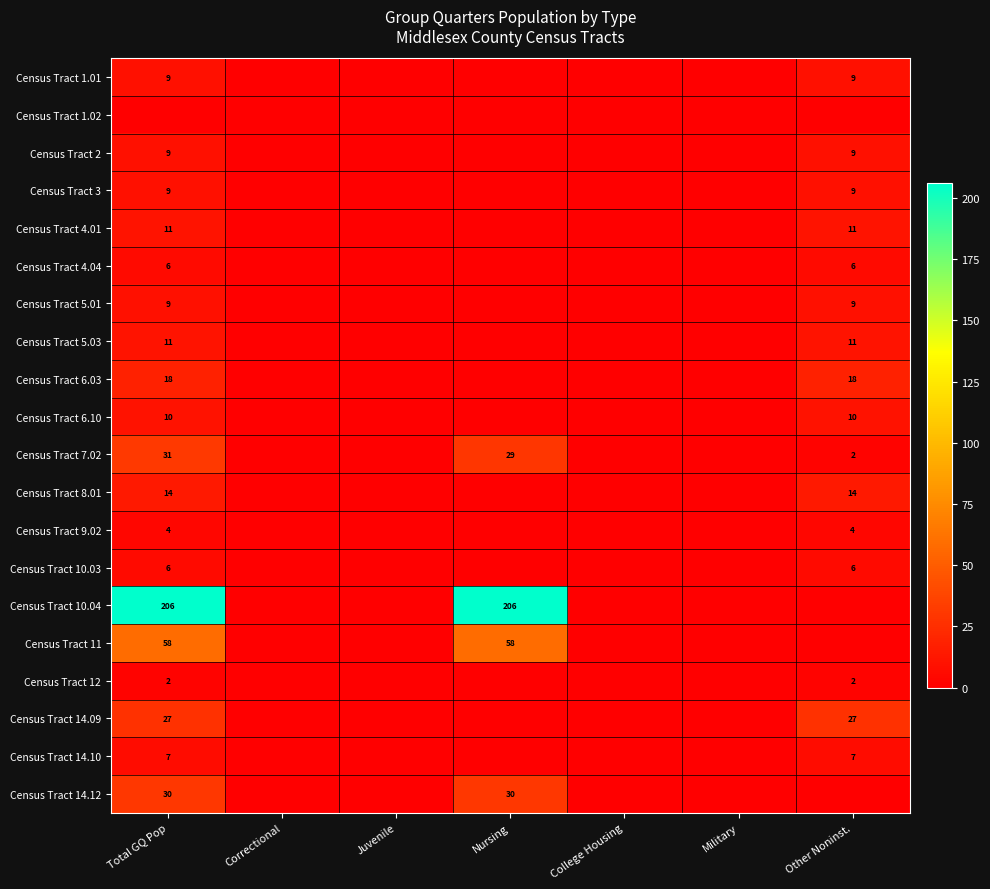

How many data points does each series have?

7